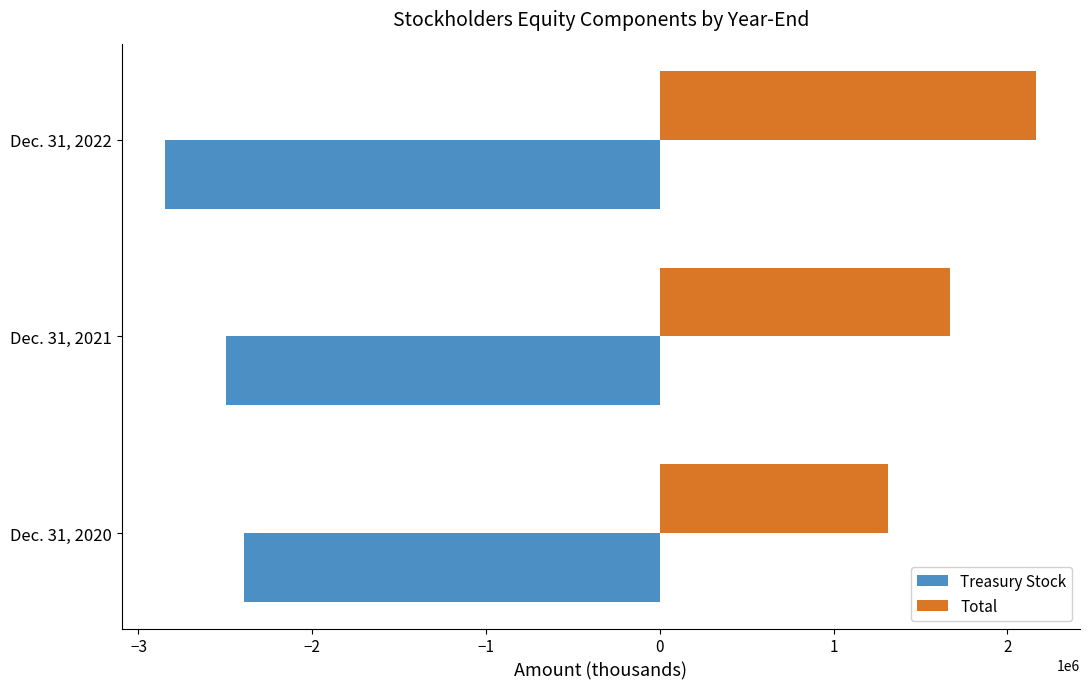

At Dec. 31, 2022, list the series in order from largest to smallest.

Total, Treasury Stock